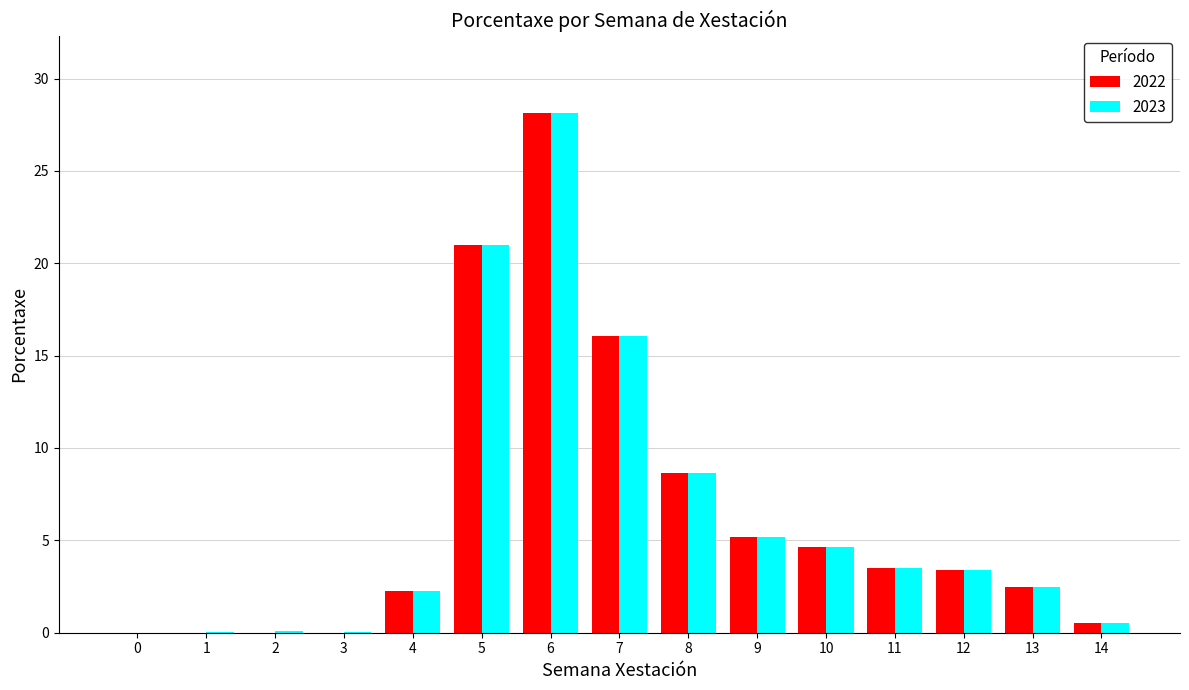

What is the greatest value displayed?

28.1